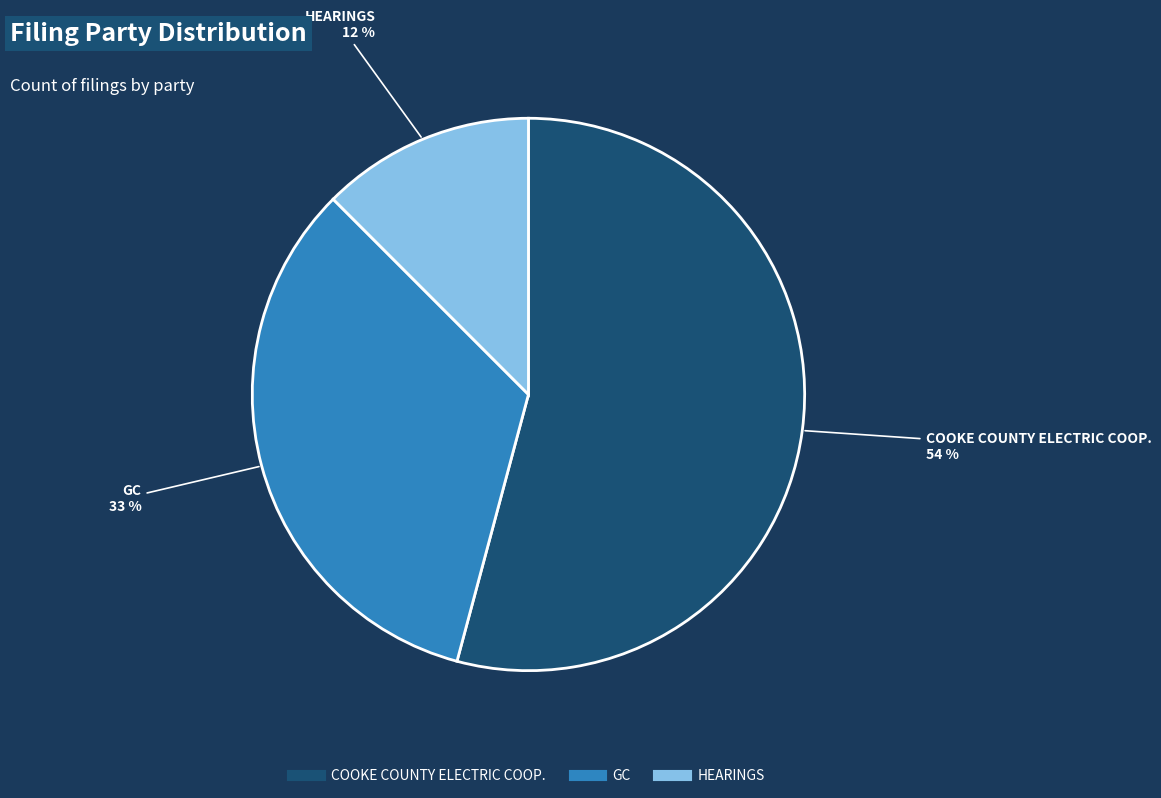

Between GC and COOKE COUNTY ELECTRIC COOP., which is larger?

COOKE COUNTY ELECTRIC COOP.